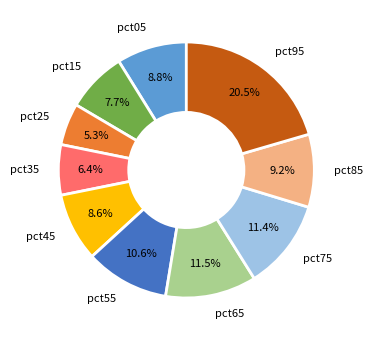

Is there a majority slice in this chart?

No